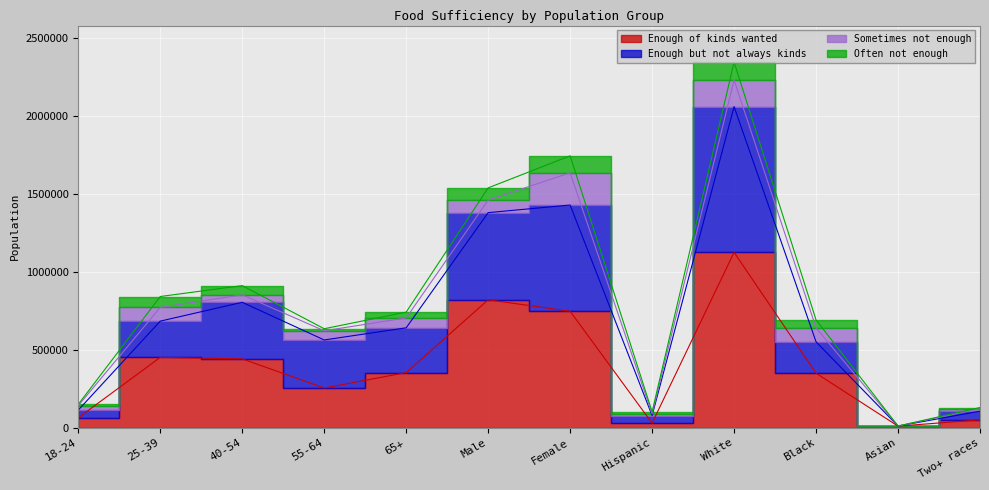

True or false: Enough but not always kinds and Enough of kinds wanted intersect in this chart.

False